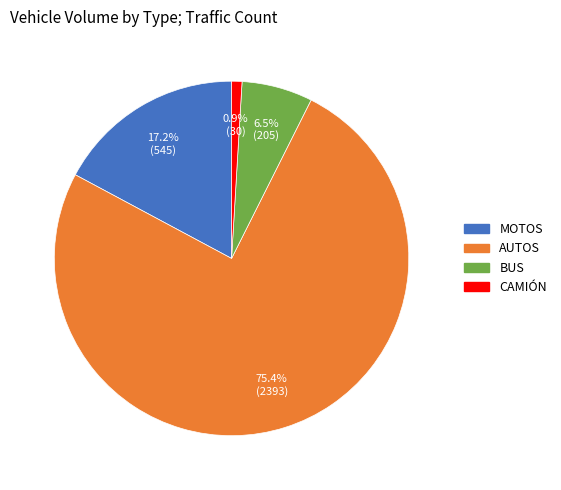

Approximately how many times larger is the value at BUS compared to MOTOS?

0.4